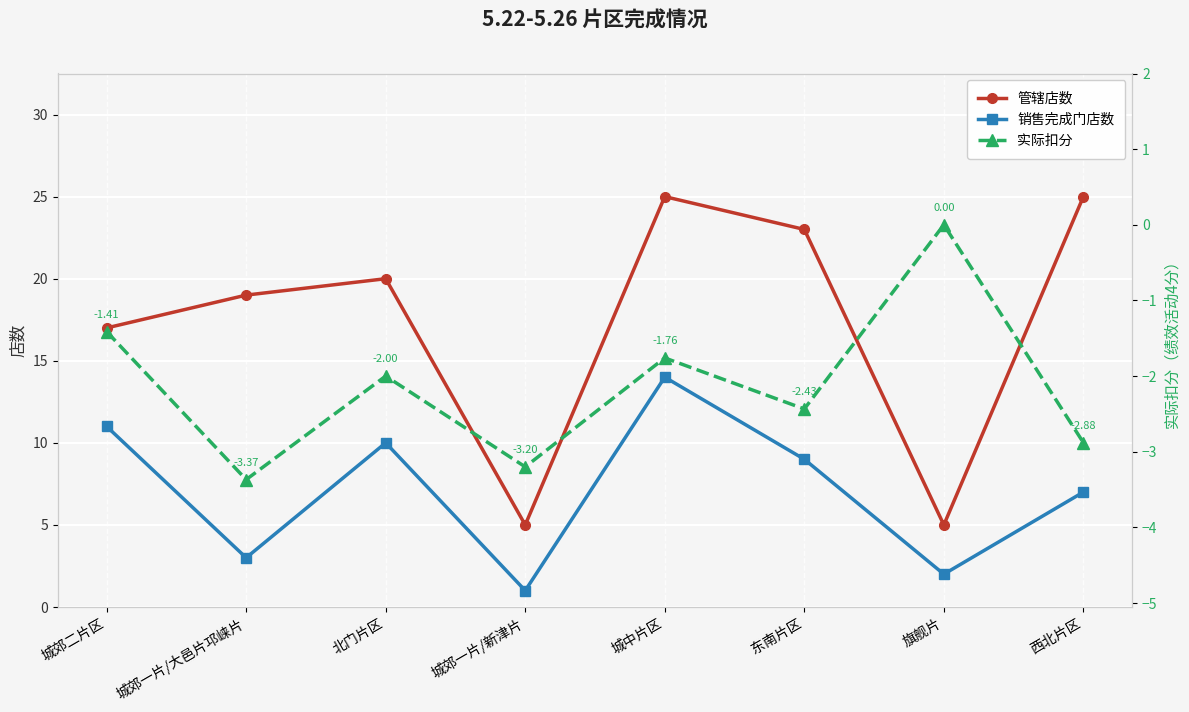

List the series in order of their peak value, highest first.

管辖店数, 销售完成门店数, 实际扣分